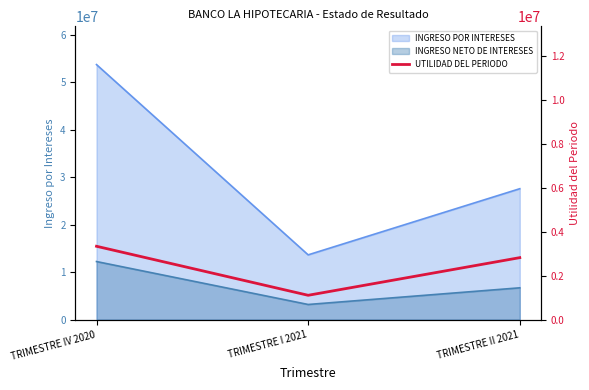

Reading right to left, extract all data points from this chart.

2819678.5	1105907.1	3337694.3